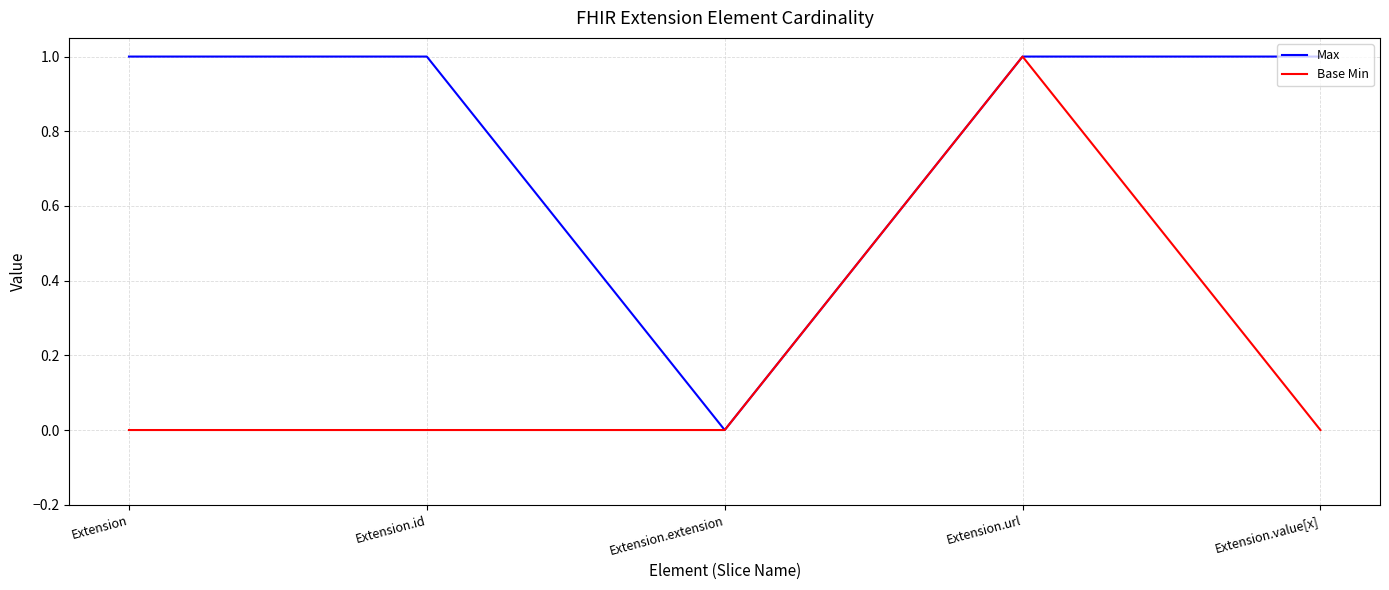

What position from the left is Extension.extension?

3